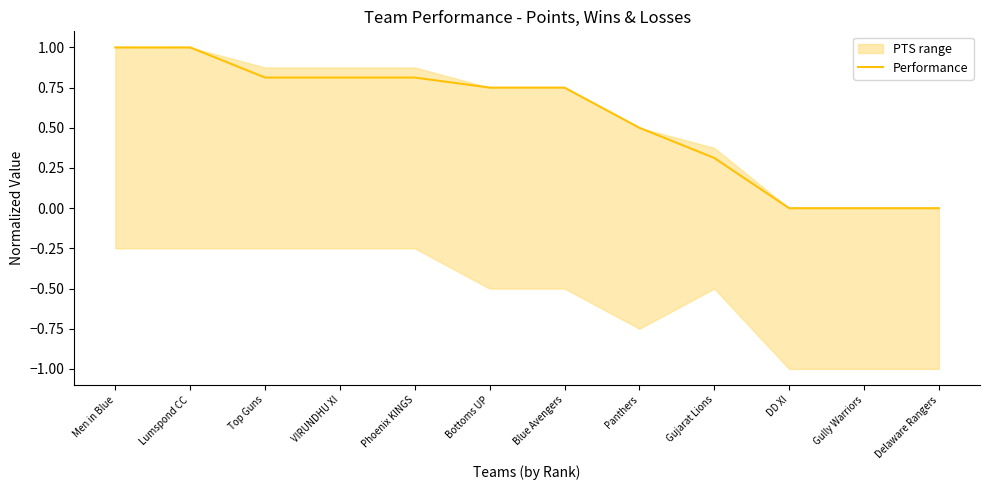

How many data points are above 0?

9